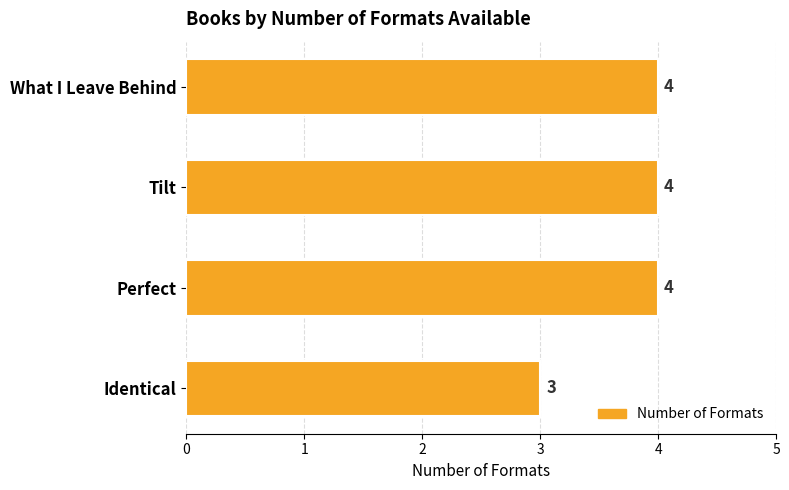

What is the label of the 4th bar from the bottom?

What I Leave Behind